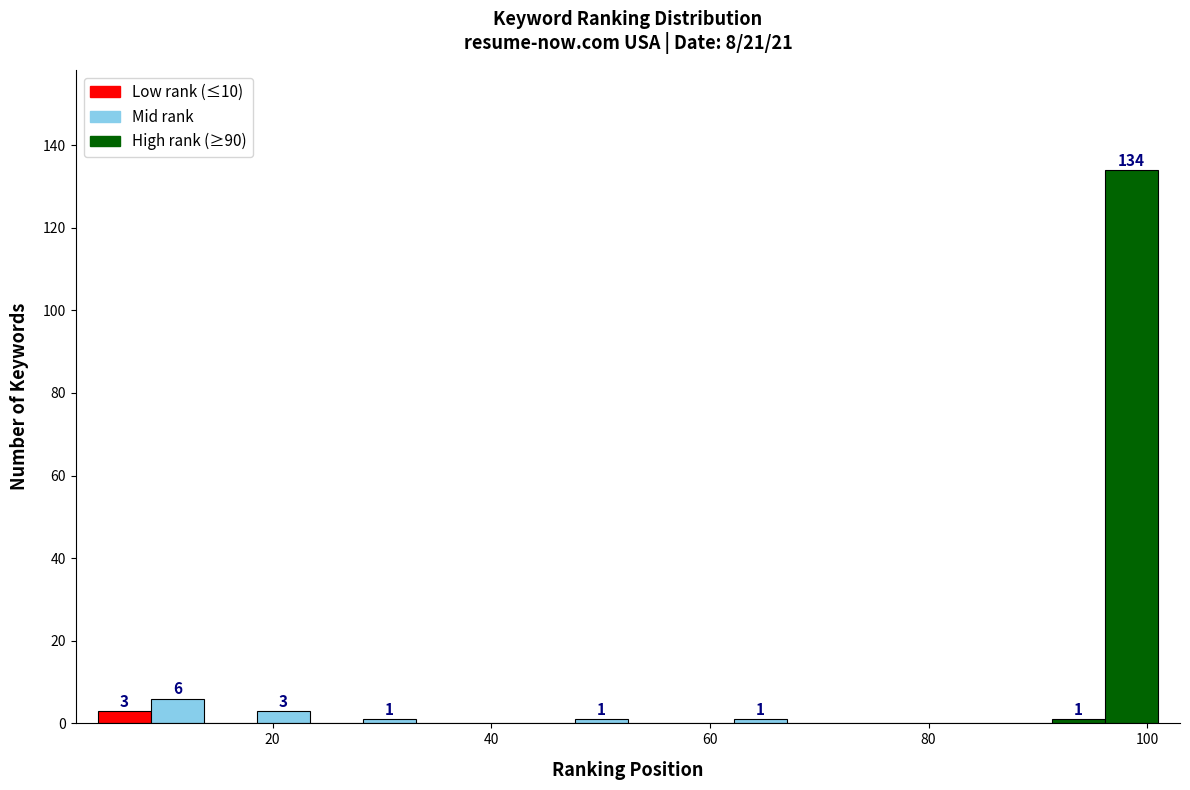

Read against the x-axis, roughly where is the centre of the tallest bar?

98